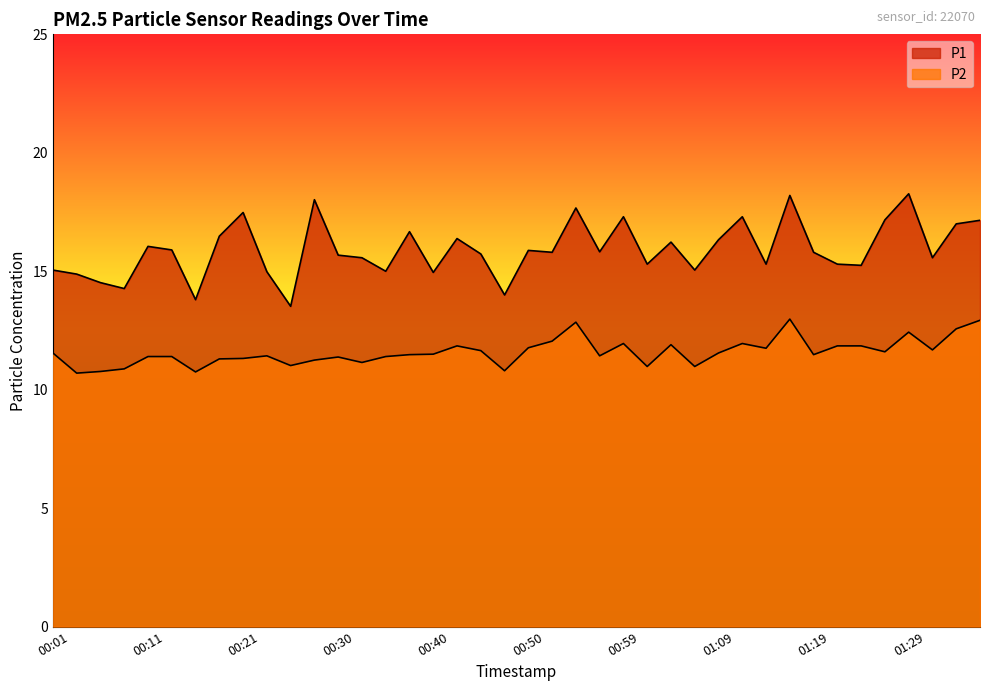

At which category is the sum across all series the highest?

01:16